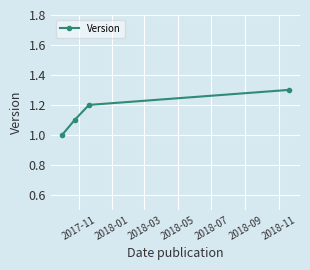

True or false: the data has more than 0 interior local peaks.

False